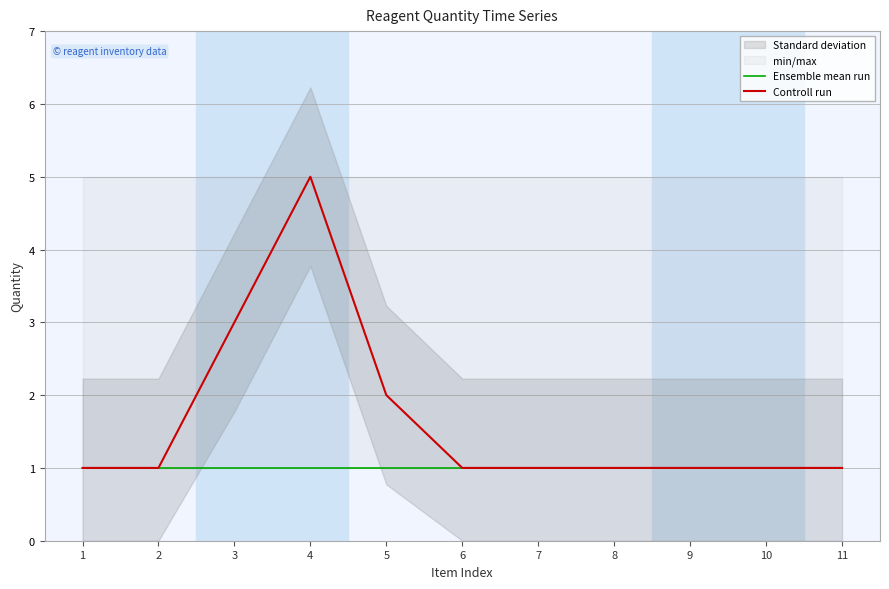

Rank the series by their average value, from lowest to highest.

Ensemble mean run, Controll run